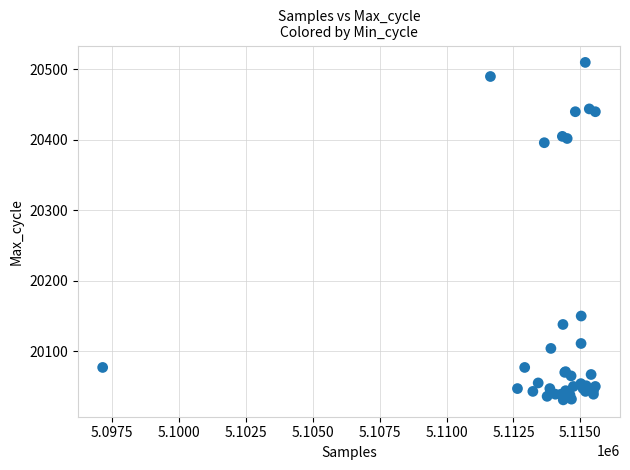

What Y value in the scatter plot is closest to 20270?

20150